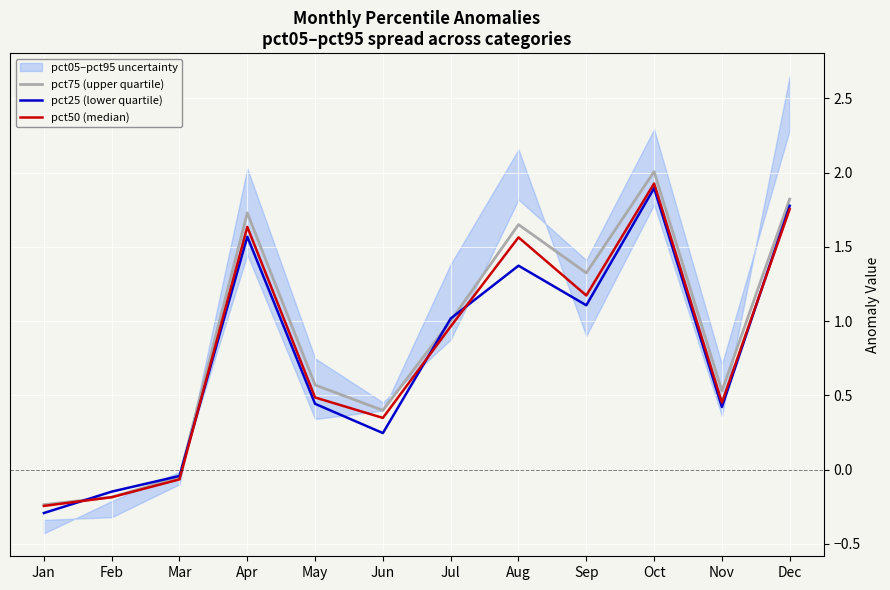

The pct50 (median) series shows 2.7 at Oct. True or false?

False